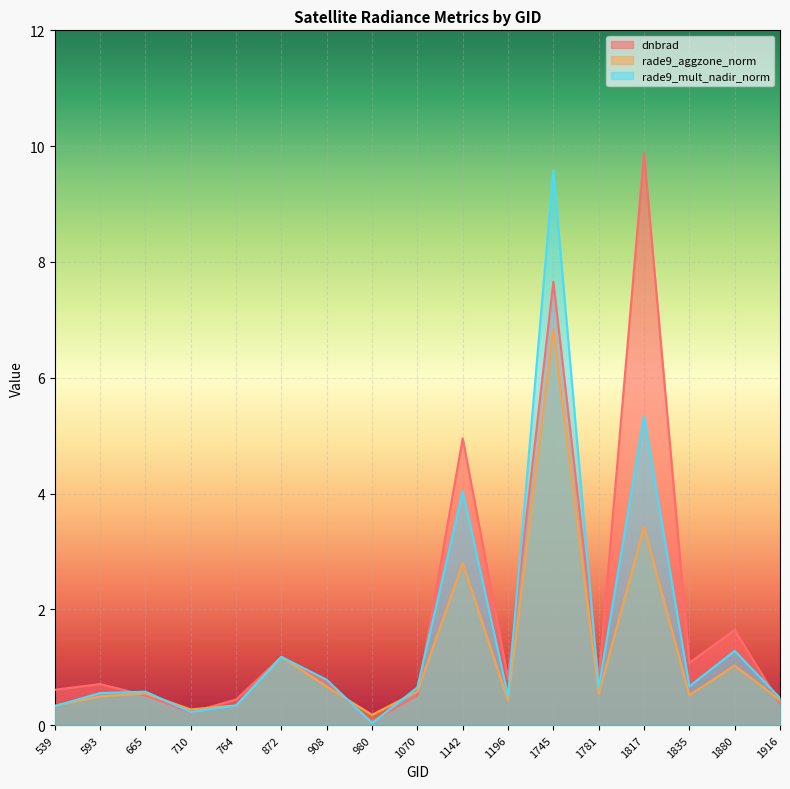

Is it true that rade9_mult_nadir_norm equals 0.3 at 539?

True